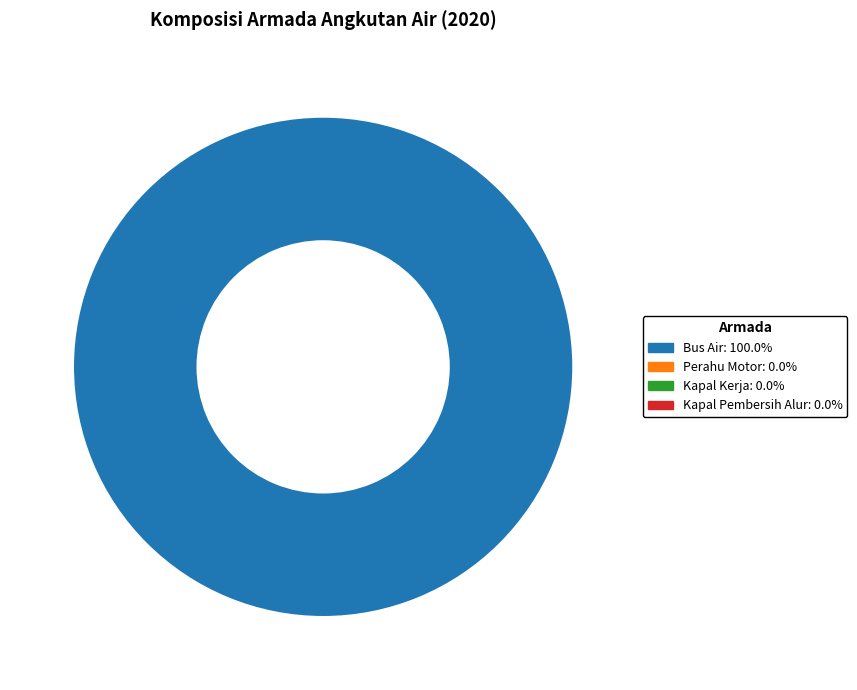

Does any single category account for the majority?

Yes